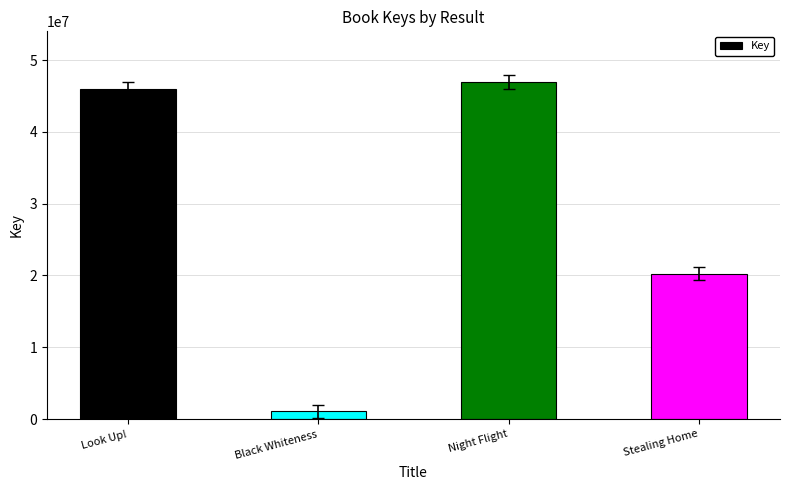

What is the sum of the values at Stealing Home and Night Flight?

67209556